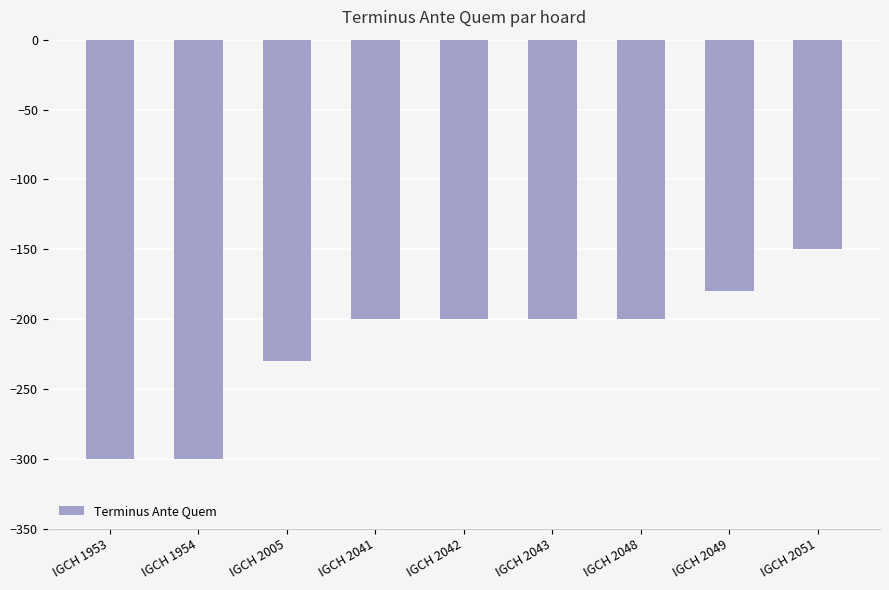

What is the approximate value at IGCH 1953?

-300